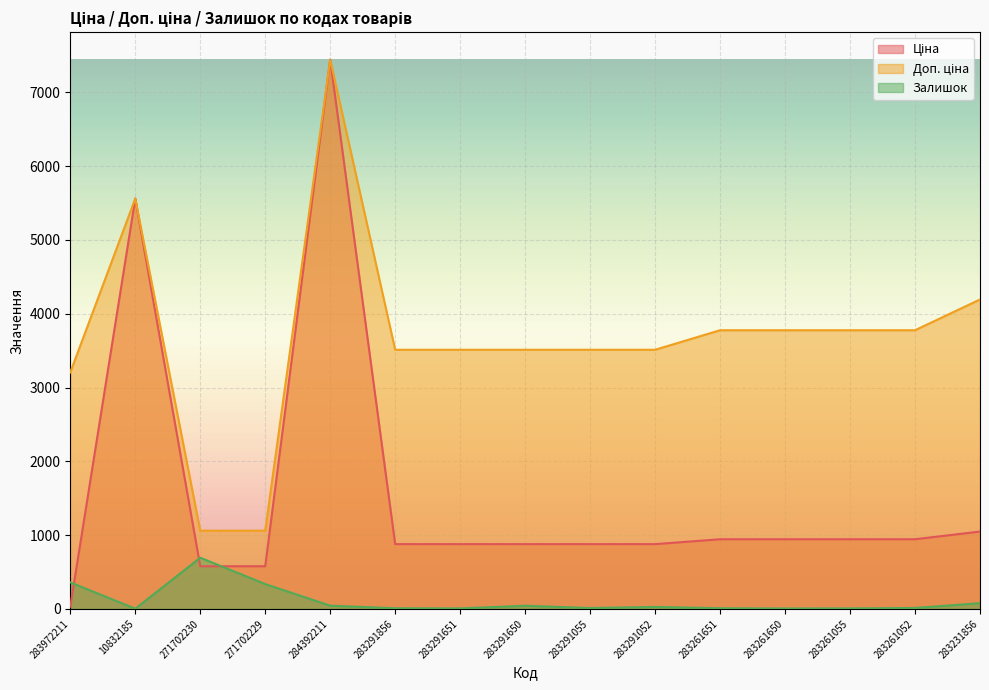

Which label corresponds to the smallest value in the chart?

10832185